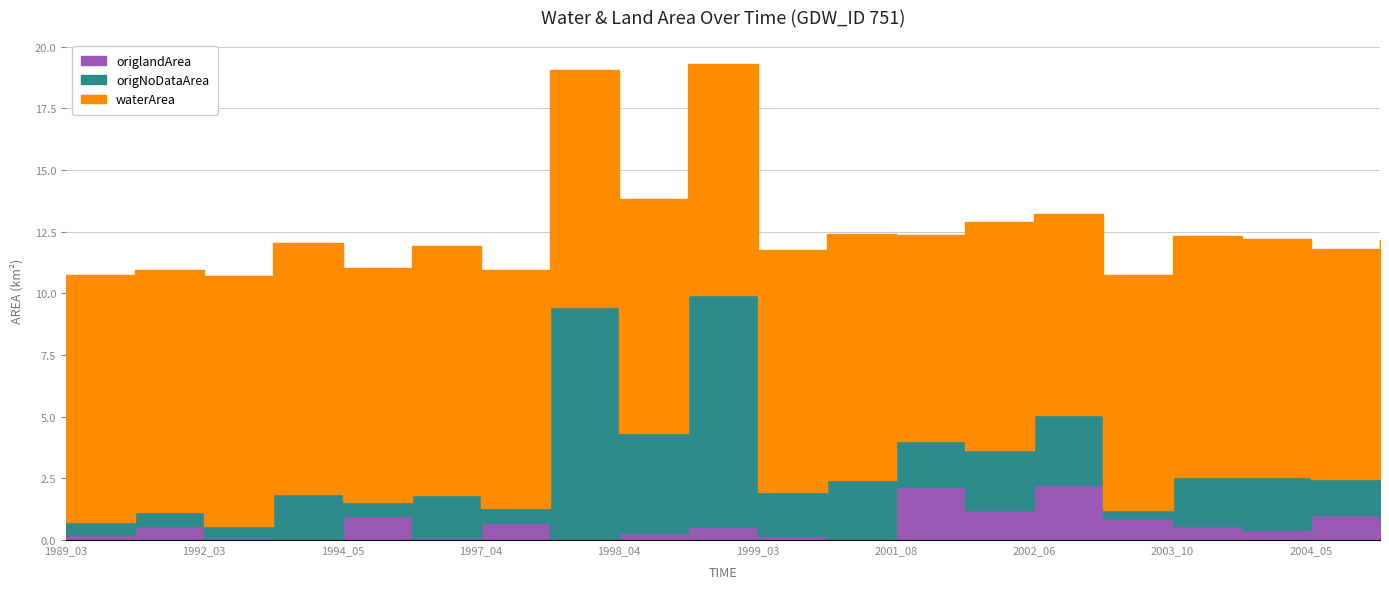

Which series has the widest spread of values?

origNoDataArea